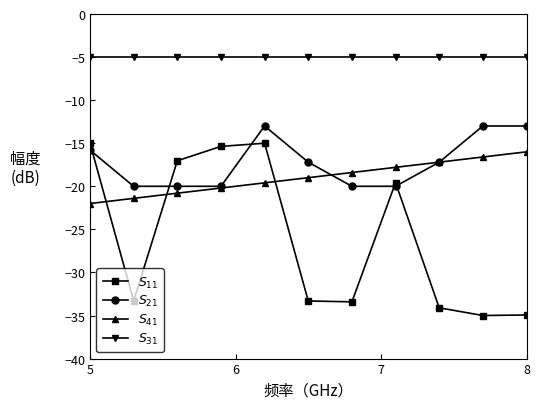

What is the greatest value displayed?

-5.0